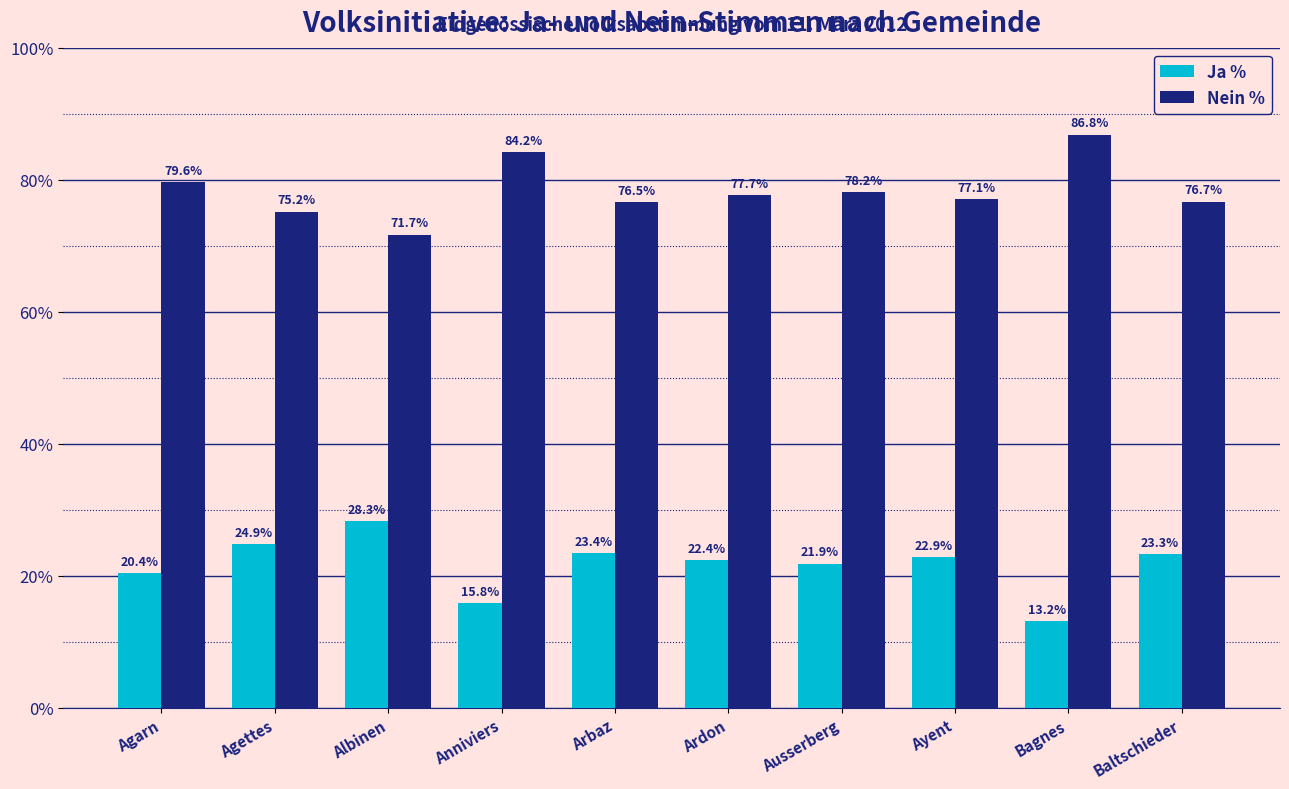

What is the total value across all series at Anniviers?

100.0